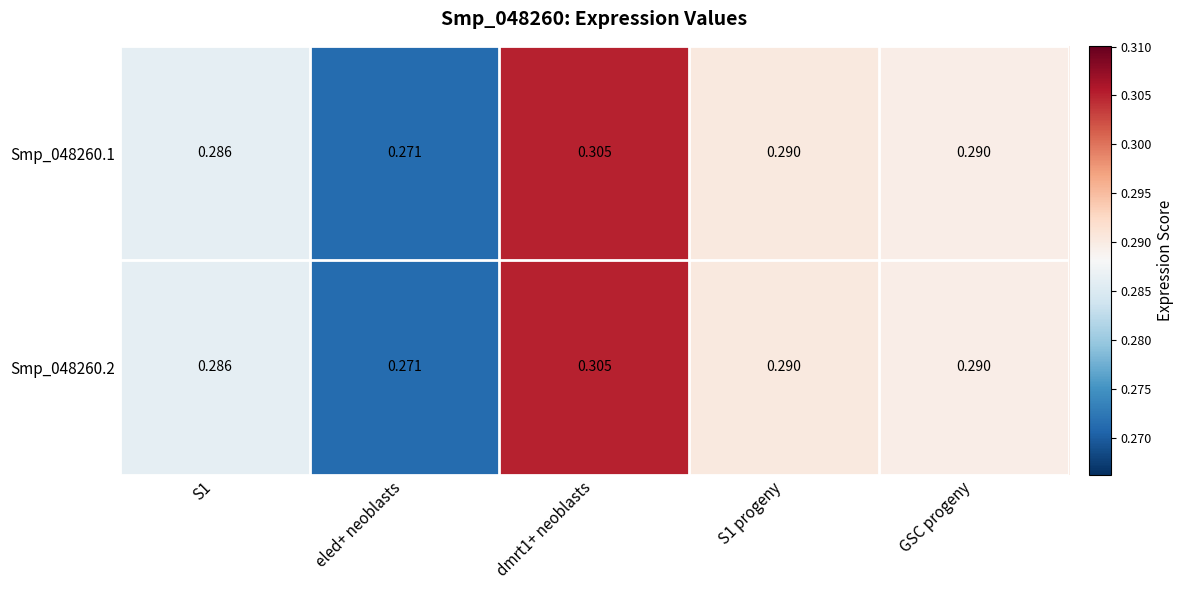

At which label does Smp_048260.2 reach its minimum?

eled+ neoblasts